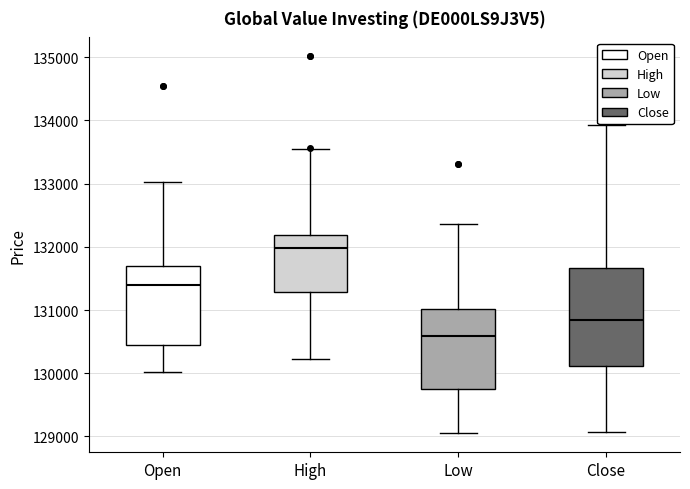

Comparing the boxes themselves (not the whiskers), which one is the tallest?

Close